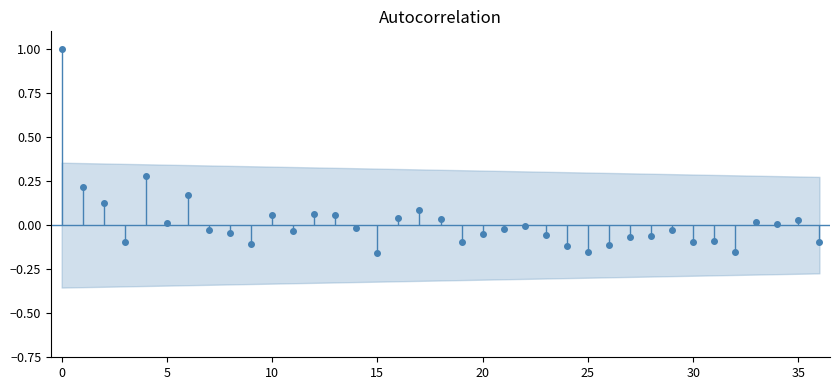

What is the label of the 25th point from the left?

24